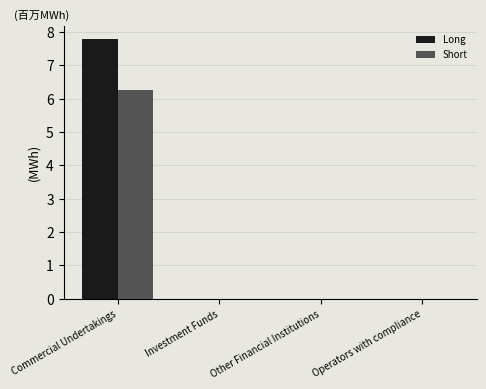

What is the difference between the maximum and second lowest values in the Long series?

7783680